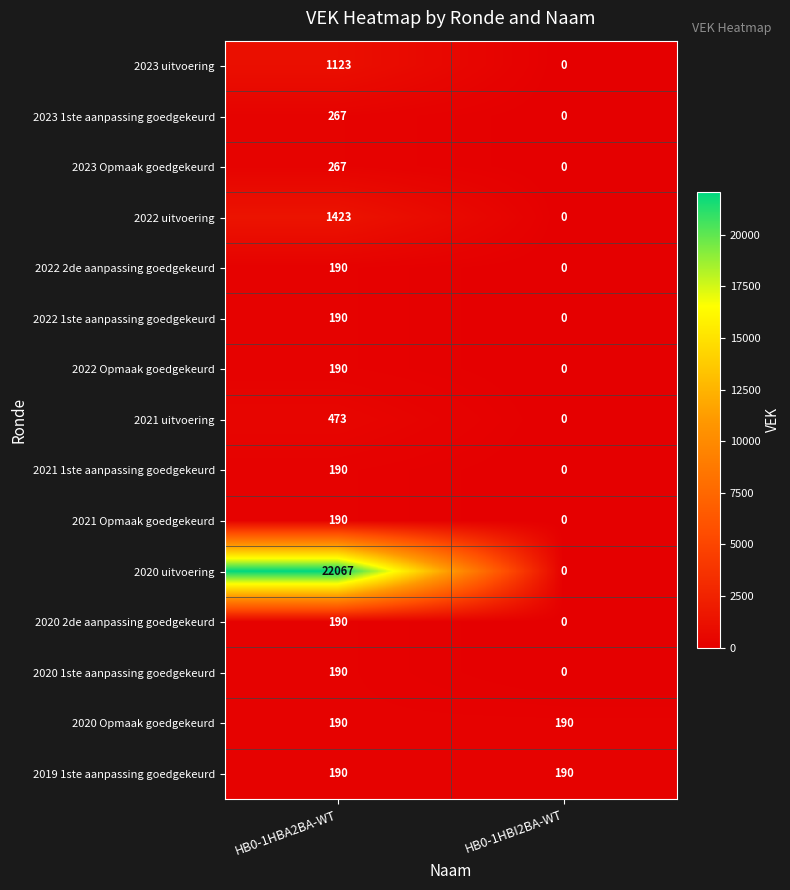

List the labels in order of 2023 1ste aanpassing goedgekeurd value, smallest first.

HB0-1HBI2BA-WT, HB0-1HBA2BA-WT